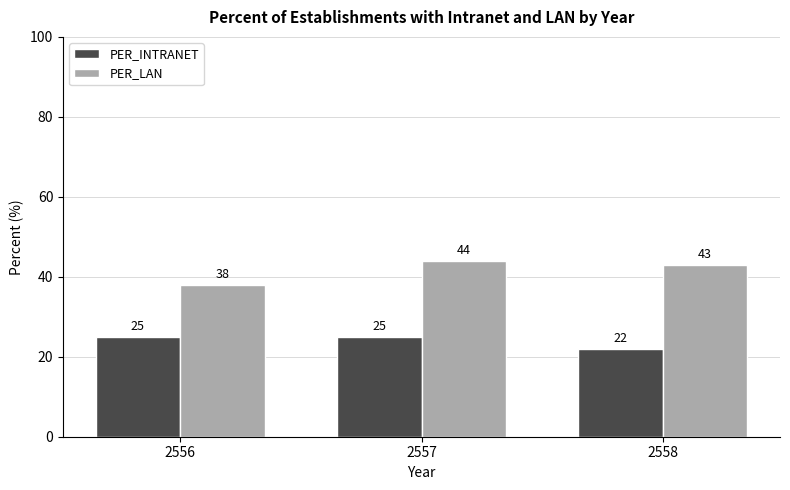

What is the greatest value displayed?

44